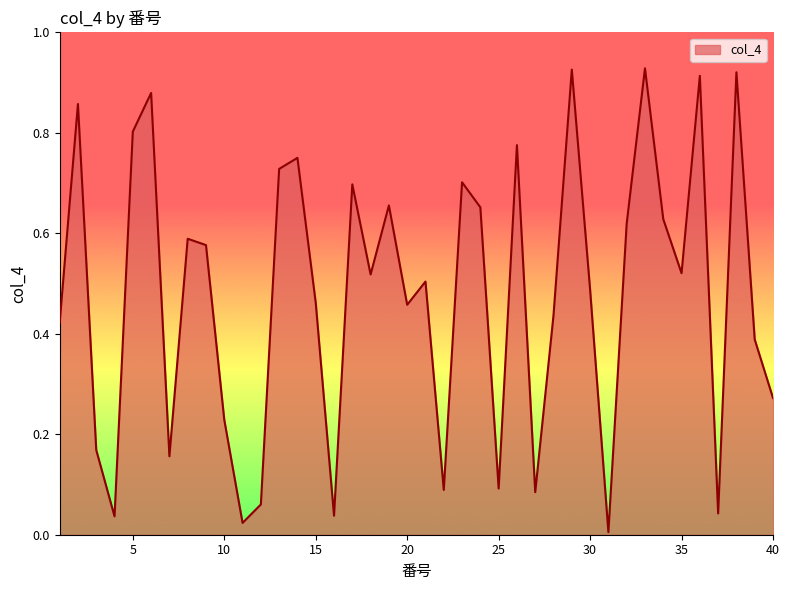

What is the value of the 3rd point from the left?

0.2